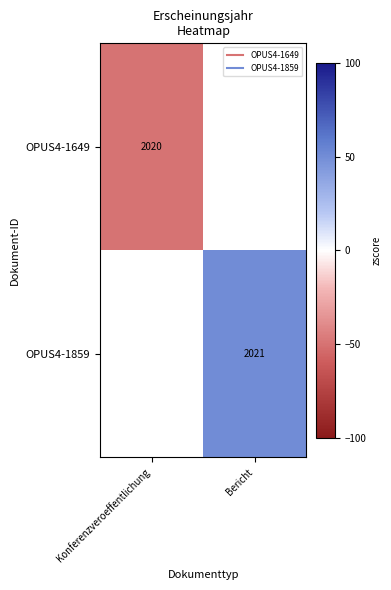

The OPUS4-1859 series shows 50.0 at Bericht. True or false?

True